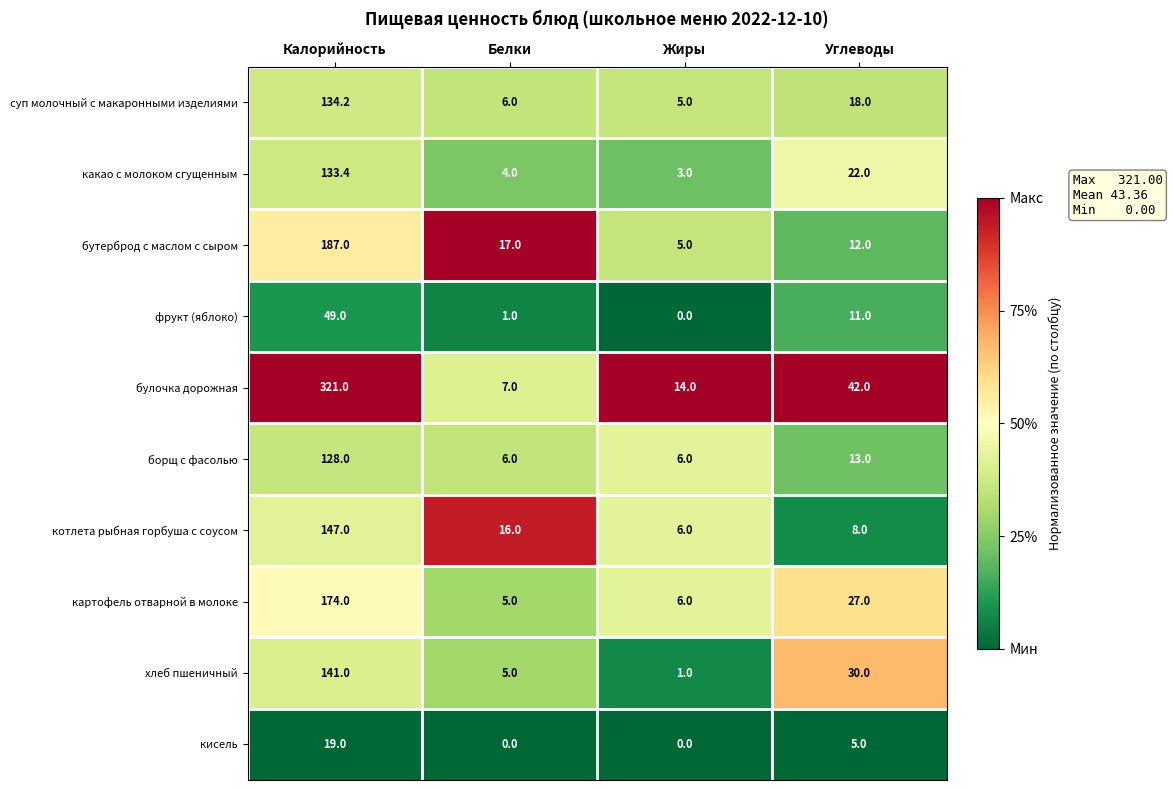

What is the sum of the борщ с фасолью values at Жиры and Калорийность?

134.0